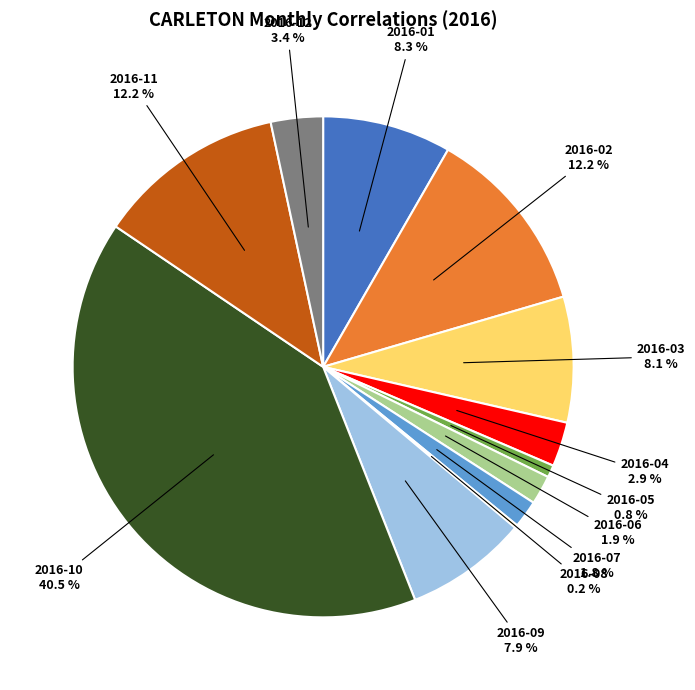

Between 2016-12 and 2016-07, which is larger?

2016-12